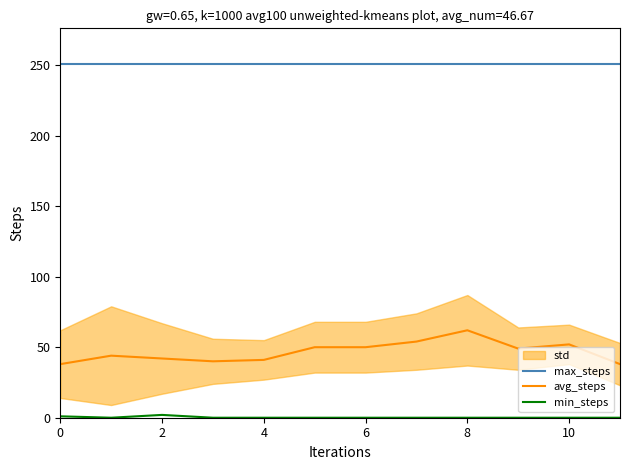

True or false: max_steps and min_steps intersect in this chart.

False